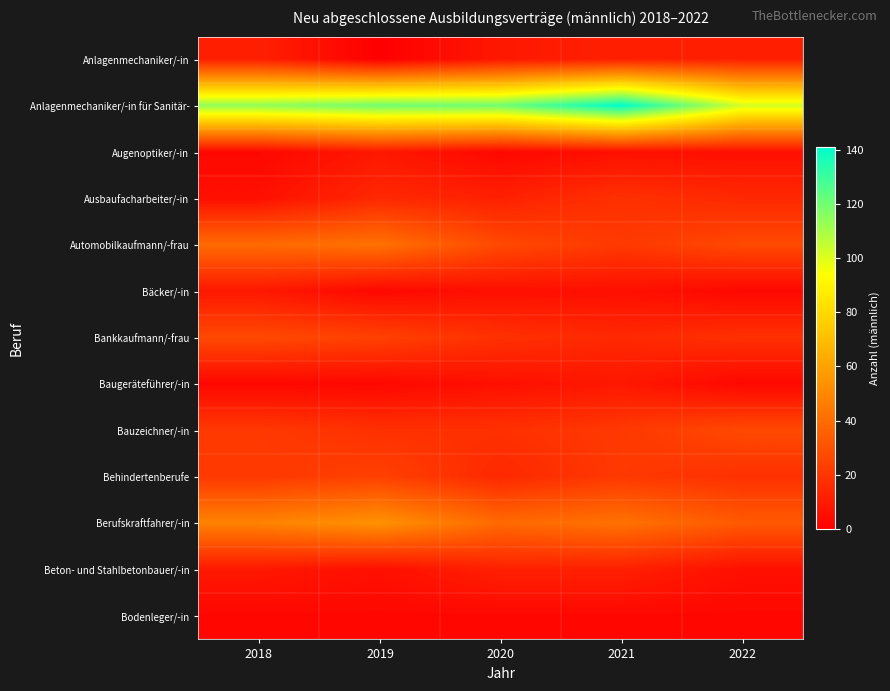

At 2021, list the series in order from largest to smallest.

Anlagenmechaniker/-in für Sanitär-, Berufskraftfahrer/-in, Automobilkaufmann/-frau, Bauzeichner/-in, Behindertenberufe, Ausbaufacharbeiter/-in, Bankkaufmann/-frau, Anlagenmechaniker/-in, Beton- und Stahlbetonbauer/-in, Baugeräteführer/-in, Augenoptiker/-in, Bäcker/-in, Bodenleger/-in